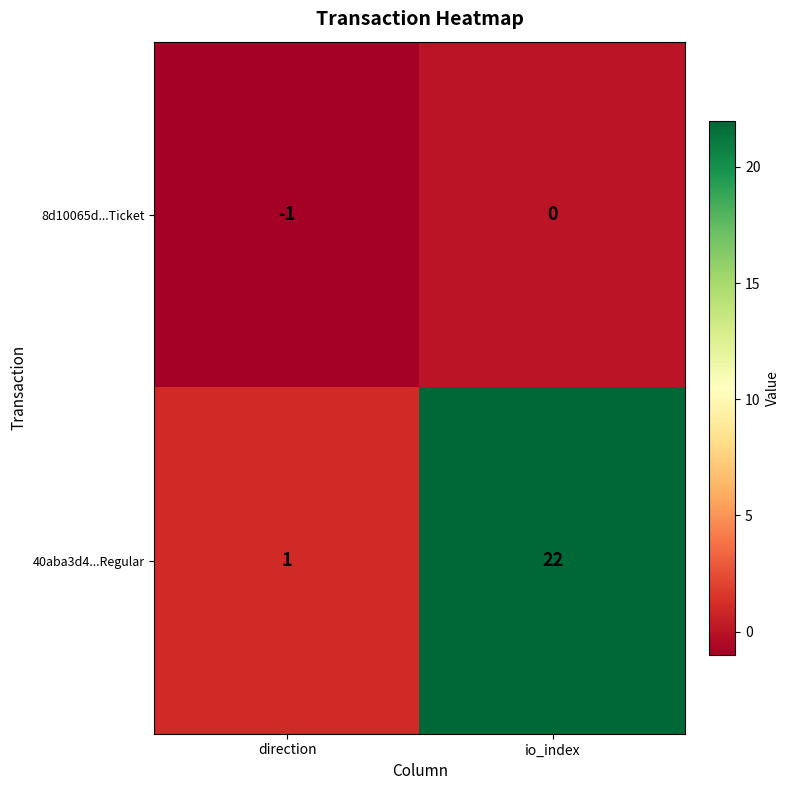

How many series are shown in this chart?

2